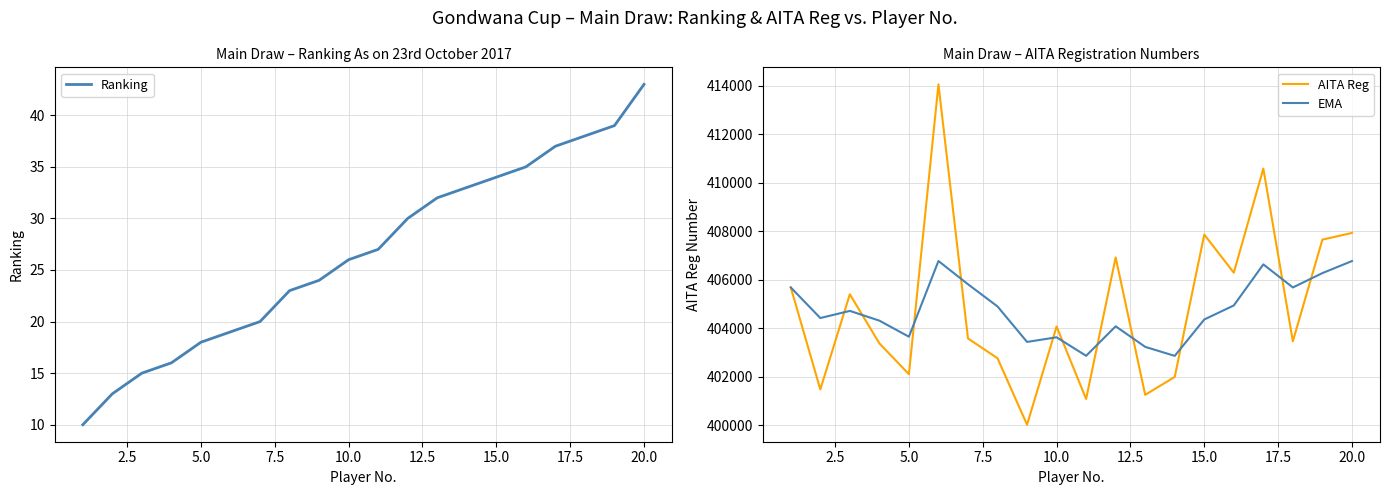

In AITA Reg, how many points are higher than both neighbors (excluding endpoints)?

6